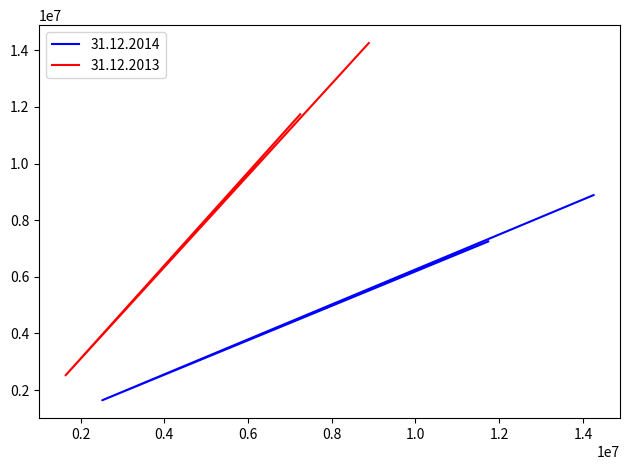

How many 31.12.2013 values are between 1638619 and 8884739?

3